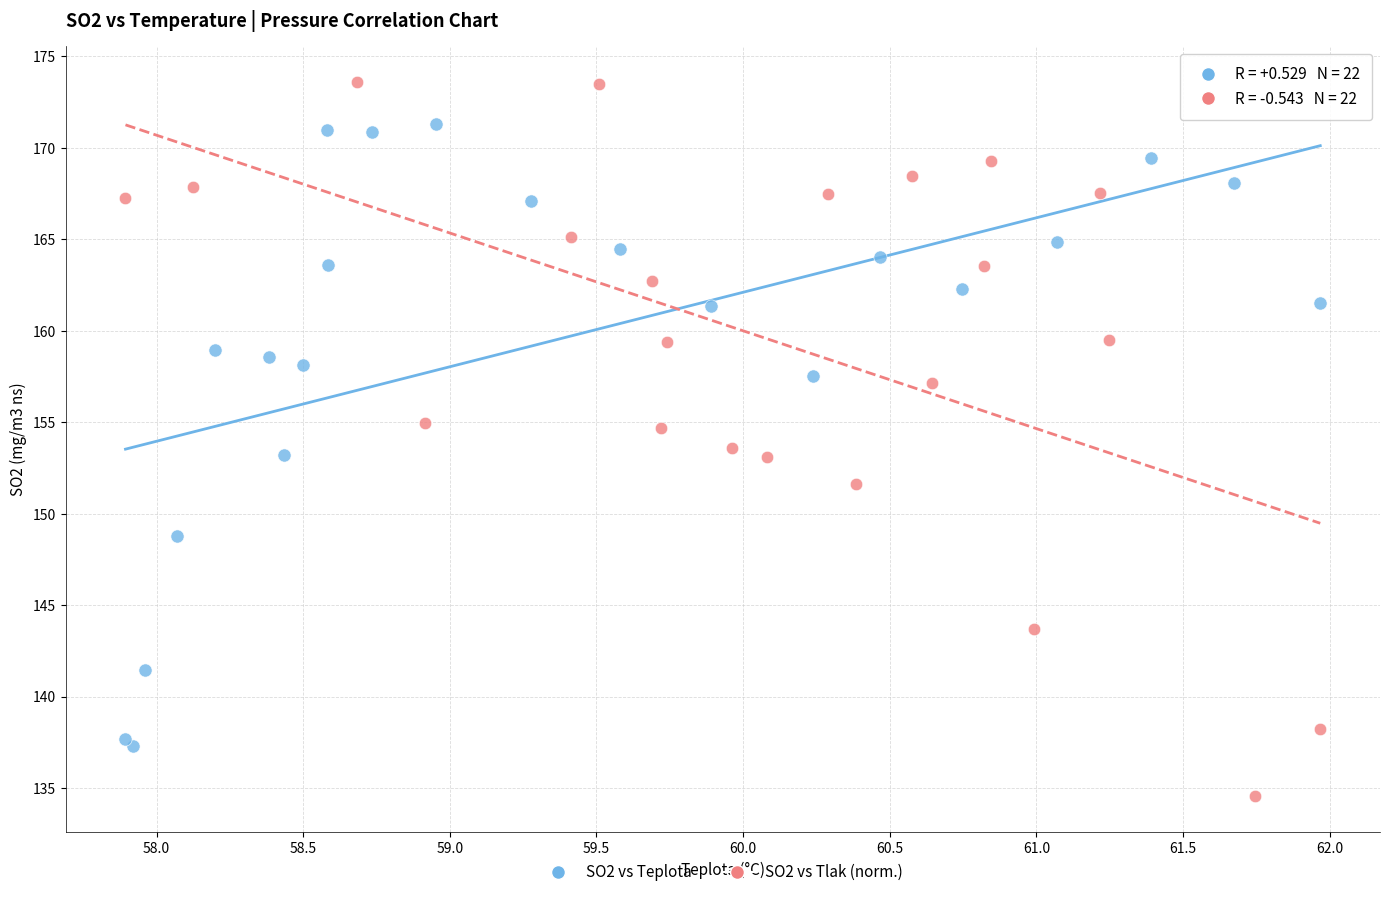

Which series reaches the minimum Y coordinate?

SO2 vs Tlak (norm.)